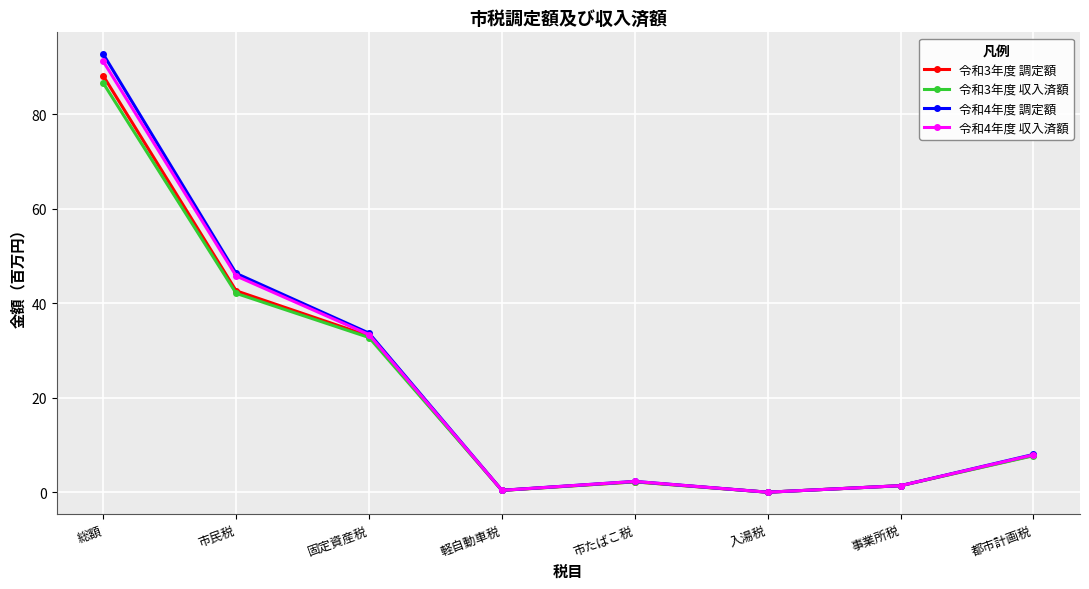

What is the sum of all 令和3年度 収入済額 values?

173.2